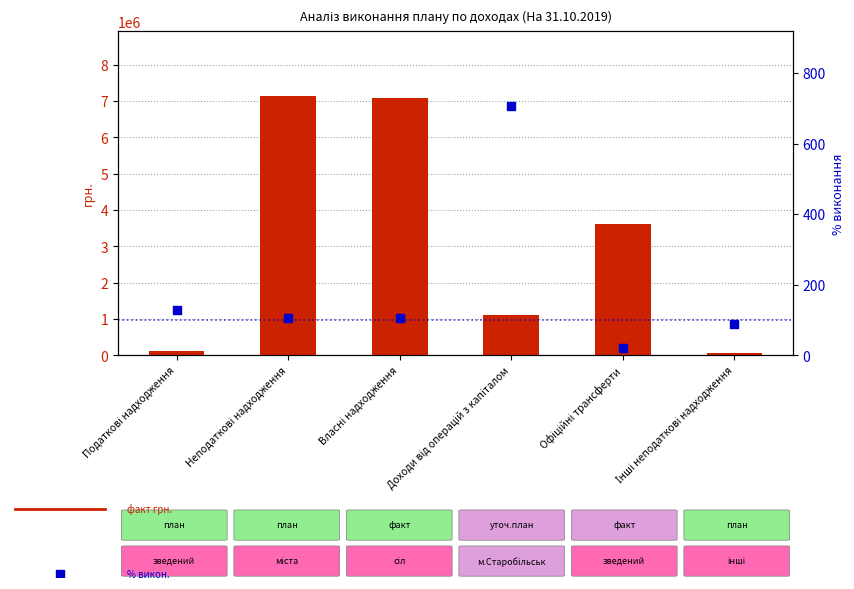

What is the total value across all series at Неподаткові надходження?

7136035.3